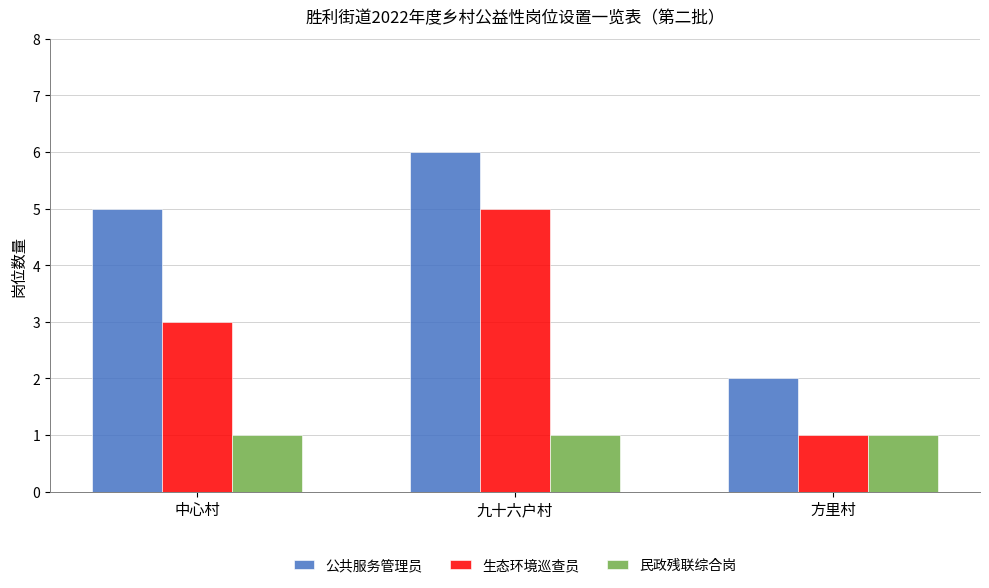

Which category has the highest value in the 生态环境巡查员 series?

九十六户村